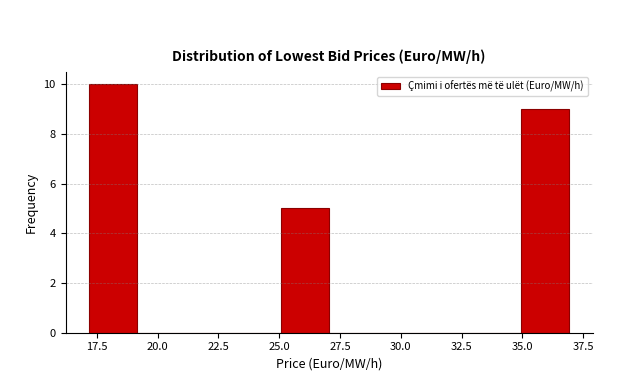

Read against the x-axis, roughly where is the centre of the tallest bar?

18.0